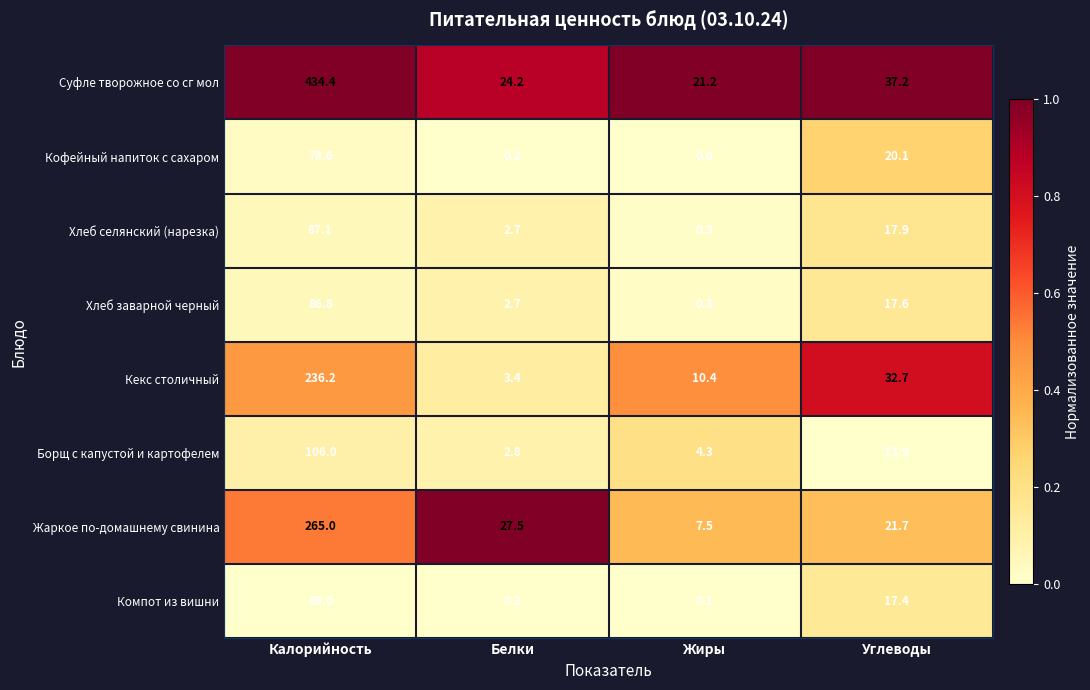

True or false: Жаркое по-домашнему свинина has a value of 29.4 at Углеводы.

False